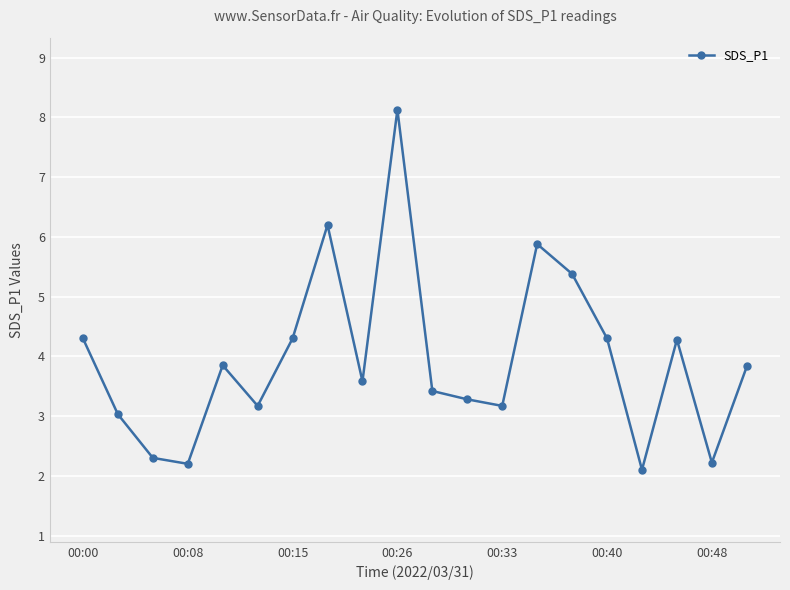

True or false: the data has more than 1 interior local peaks.

True